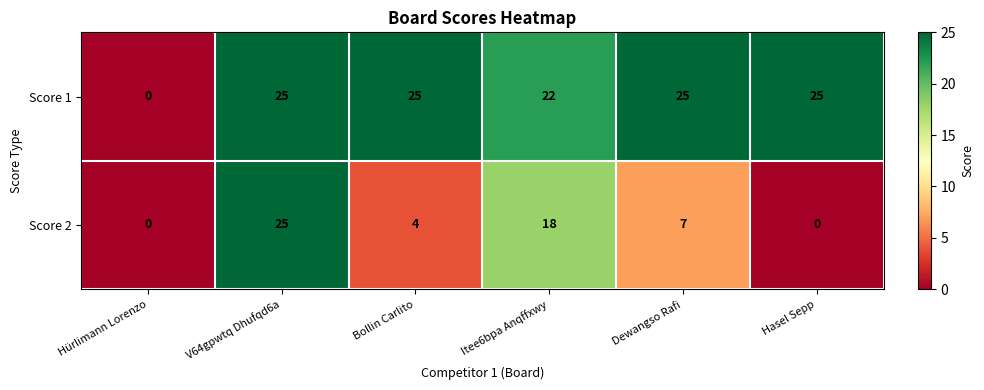

Count the number of categories in the chart.

6